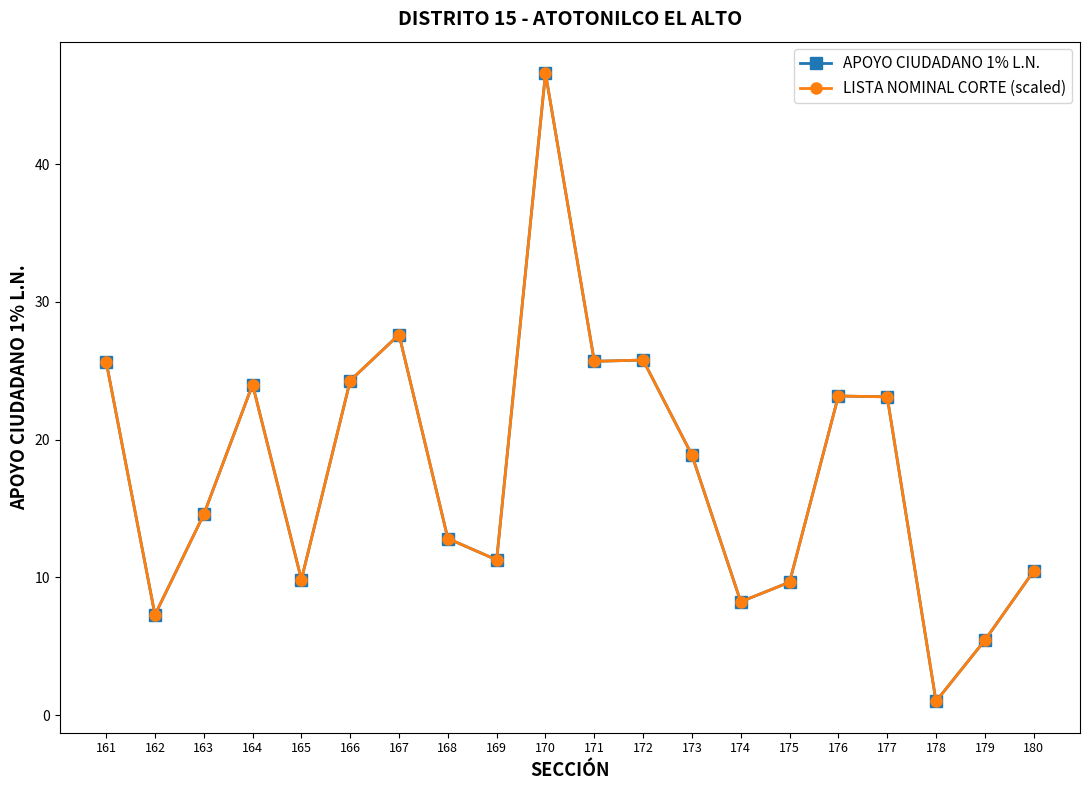

At which category does the chart reach its peak across all series?

170